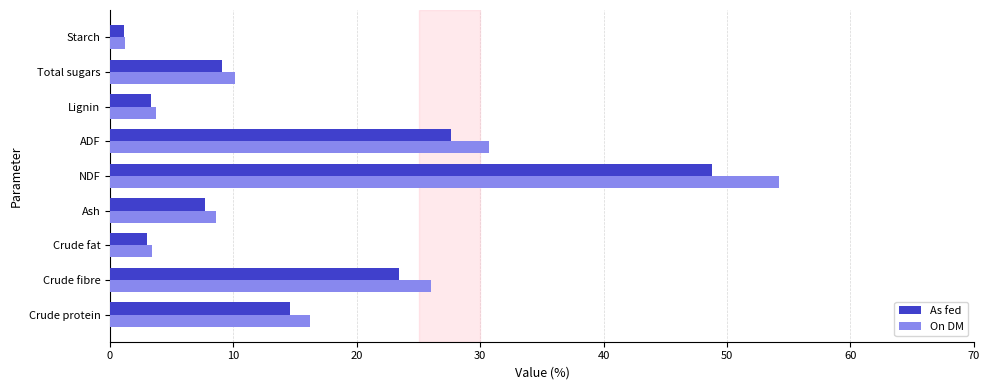

The On DM series shows 3.4 at Crude fat. True or false?

True